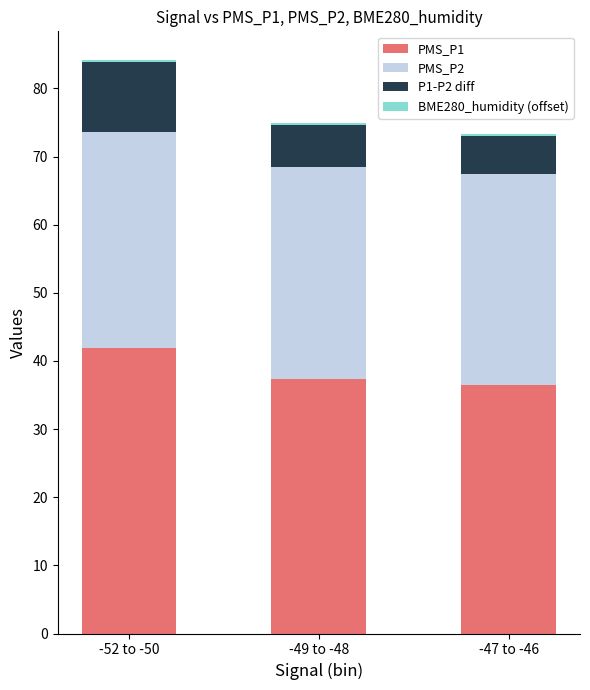

What is the sum of the PMS_P1 values at -49 to -48 and -52 to -50?

79.2